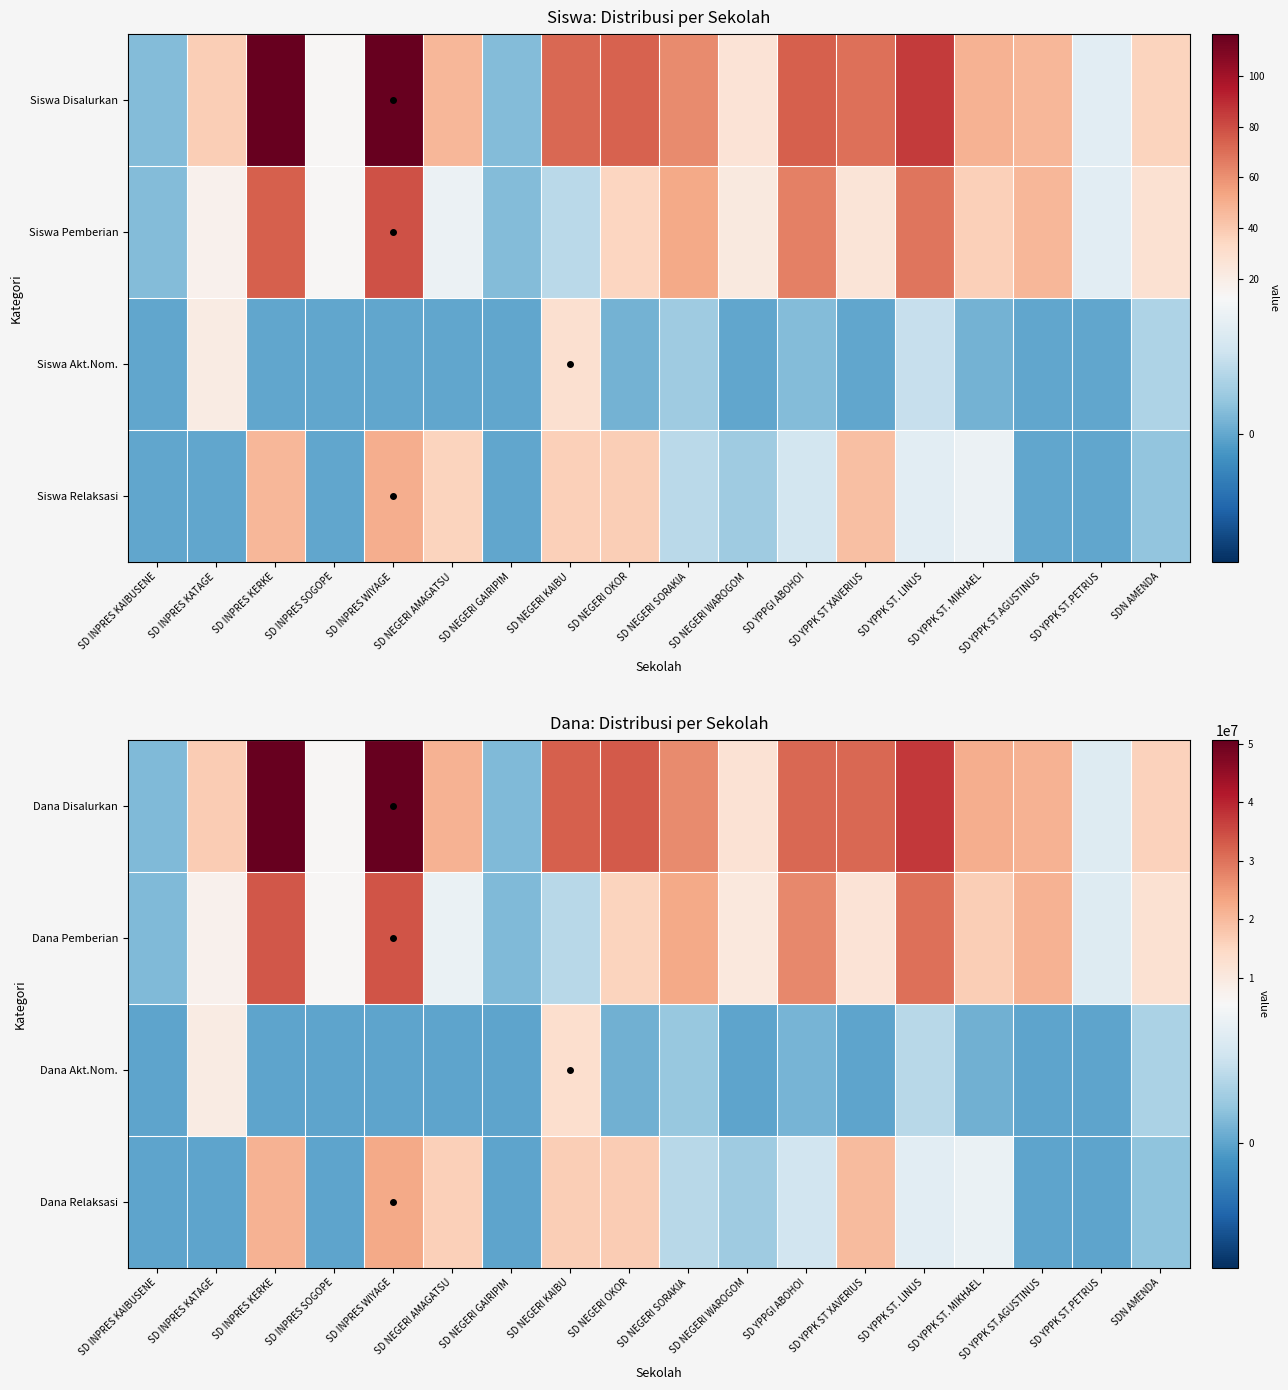

Is the value of Dana Relaksasi at SD YPPK ST. LINUS greater than the value of Dana Akt.Nom. at SD NEGERI GAIRIPIM?

Yes